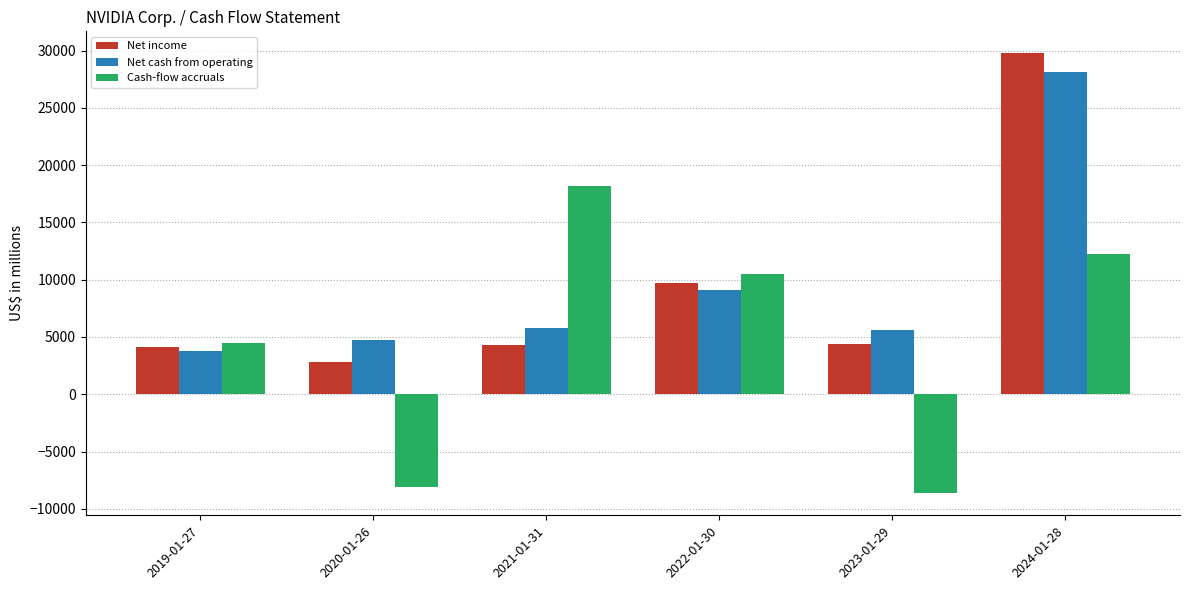

What position from the left is 2024-01-28?

6